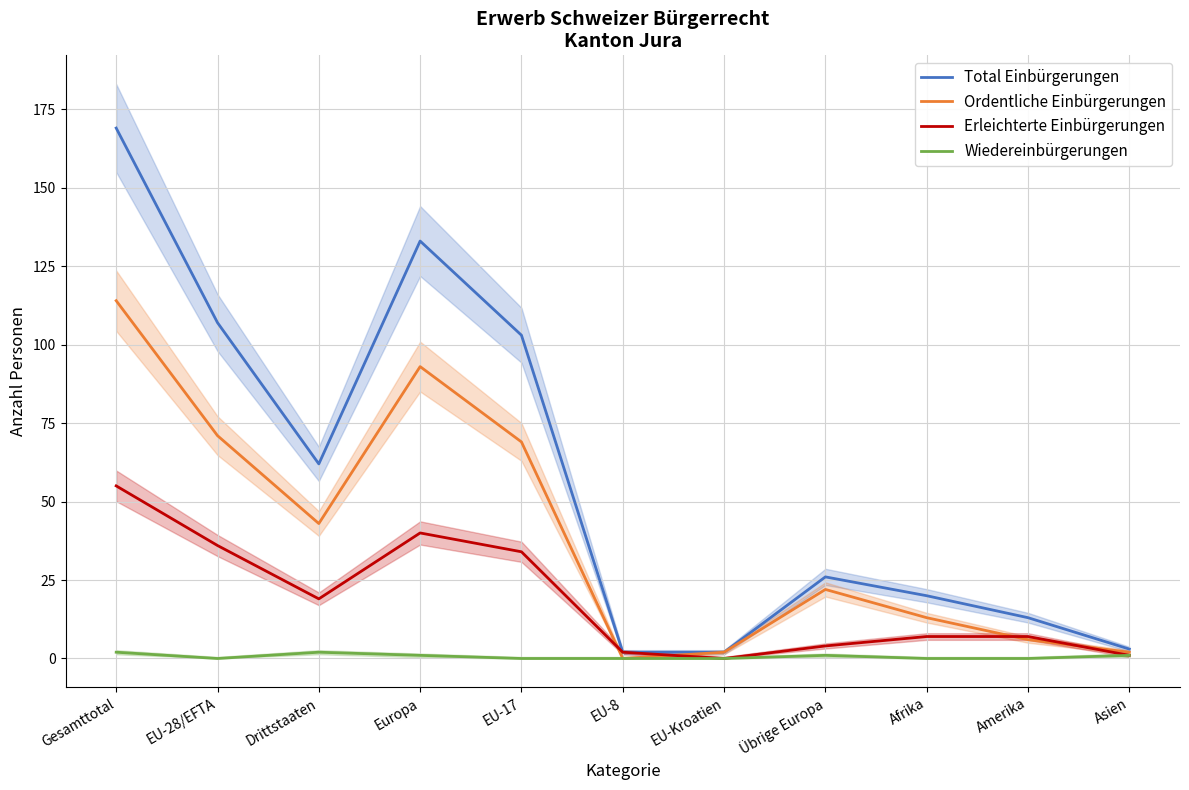

Which series changed the most between Afrika and Asien?

Total Einbürgerungen